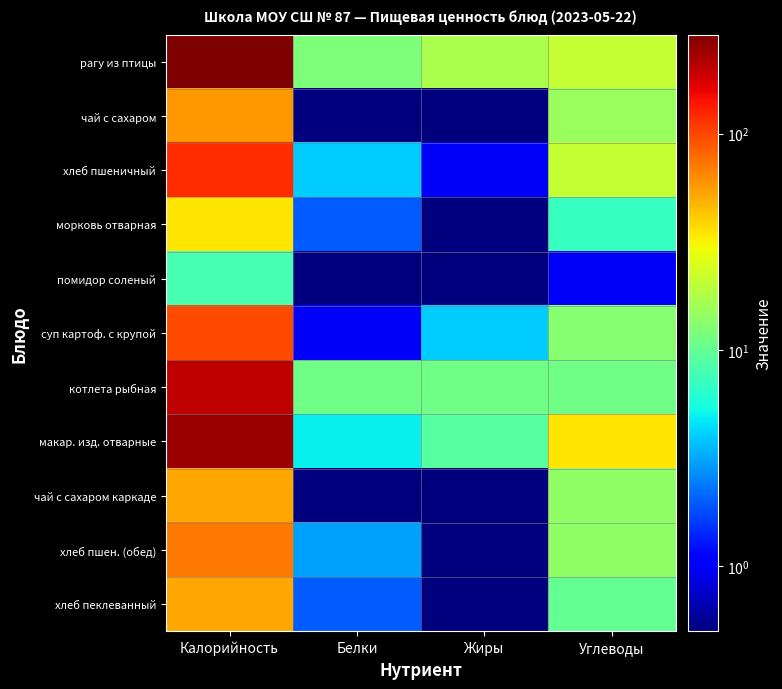

Reading right to left, what are all the values shown in this chart?

рагу из птицы: Углеводы=21.0	Жиры=17.0	Белки=12.0	Калорийность=287.0
чай с сахаром: Углеводы=15.0	Жиры=0.1	Белки=0.1	Калорийность=58.0
хлеб пшеничный: Углеводы=21.0	Жиры=1.0	Белки=4.0	Калорийность=118.0
морковь отварная: Углеводы=7.0	Жиры=0.1	Белки=2.0	Калорийность=34.0
помидор соленый: Углеводы=1.0	Жиры=0.1	Белки=0.1	Калорийность=8.0
суп картоф. с крупой: Углеводы=13.0	Жиры=4.0	Белки=1.0	Калорийность=98.0
котлета рыбная: Углеводы=11.0	Жиры=11.0	Белки=11.0	Калорийность=199.0
макар. изд. отварные: Углеводы=34.0	Жиры=9.0	Белки=5.0	Калорийность=245.0
чай с сахаром каркаде: Углеводы=14.0	Жиры=0.1	Белки=0.1	Калорийность=52.0
хлеб пшен. (обед): Углеводы=14.0	Жиры=0.1	Белки=3.0	Калорийность=71.0
хлеб пеклеванный: Углеводы=10.0	Жиры=0.1	Белки=2.0	Калорийность=52.0